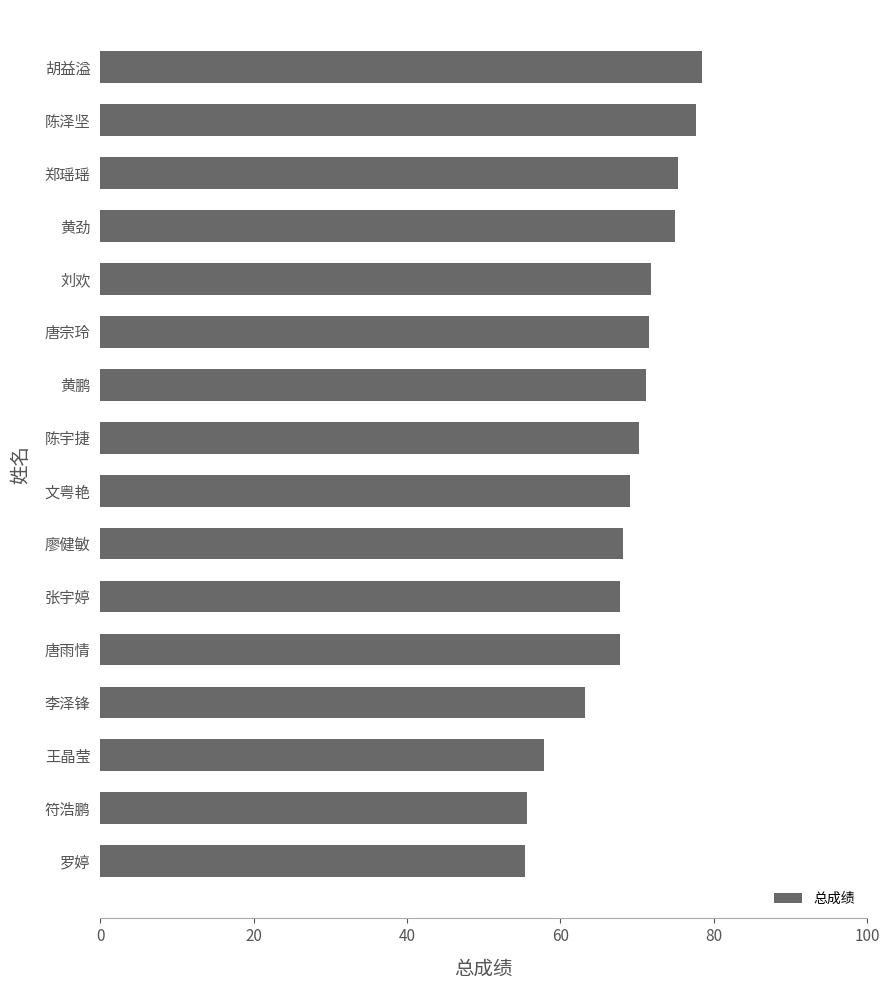

What is the label of the 2nd bar from the top?

陈泽坚